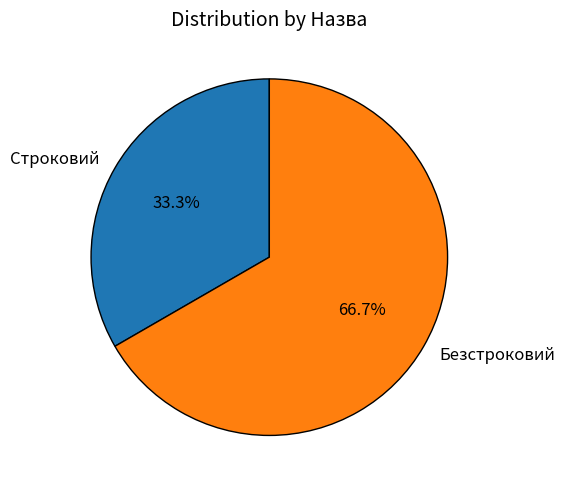

Count the number of slices in the pie.

2